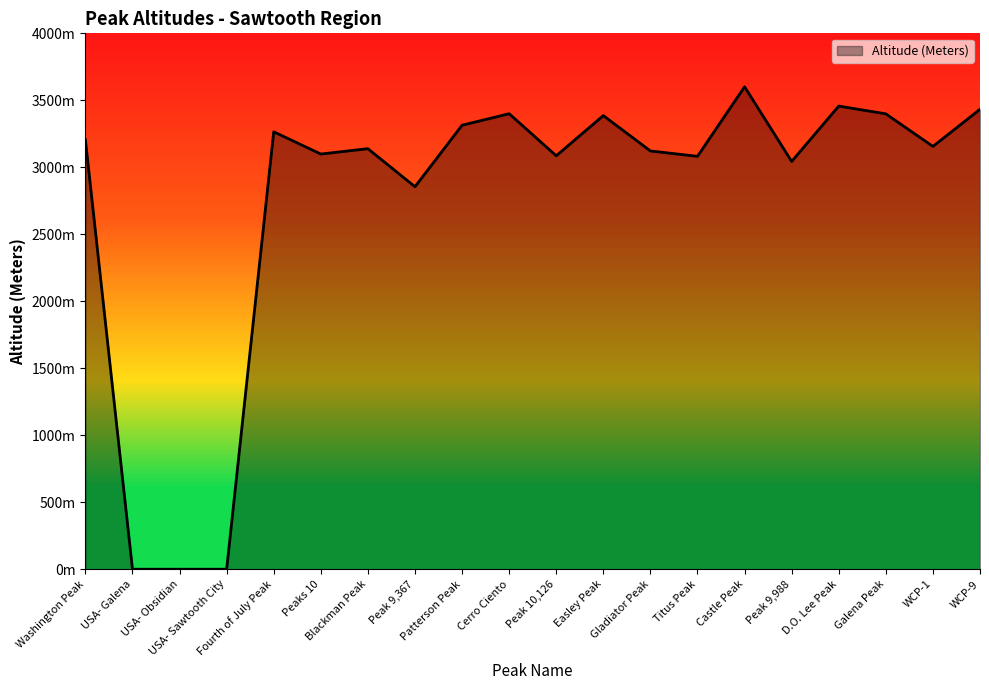

Is this an area chart (filled region under the line)?

Yes